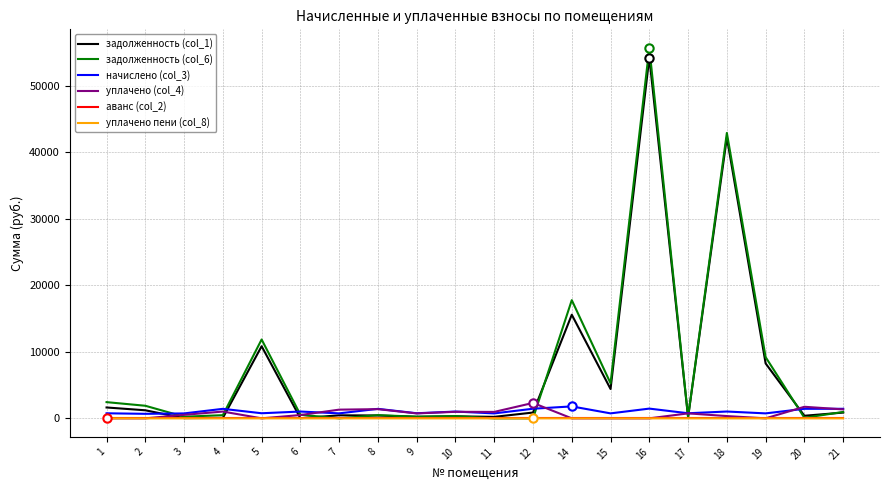

What is the total value across all series at 17?

1898.5